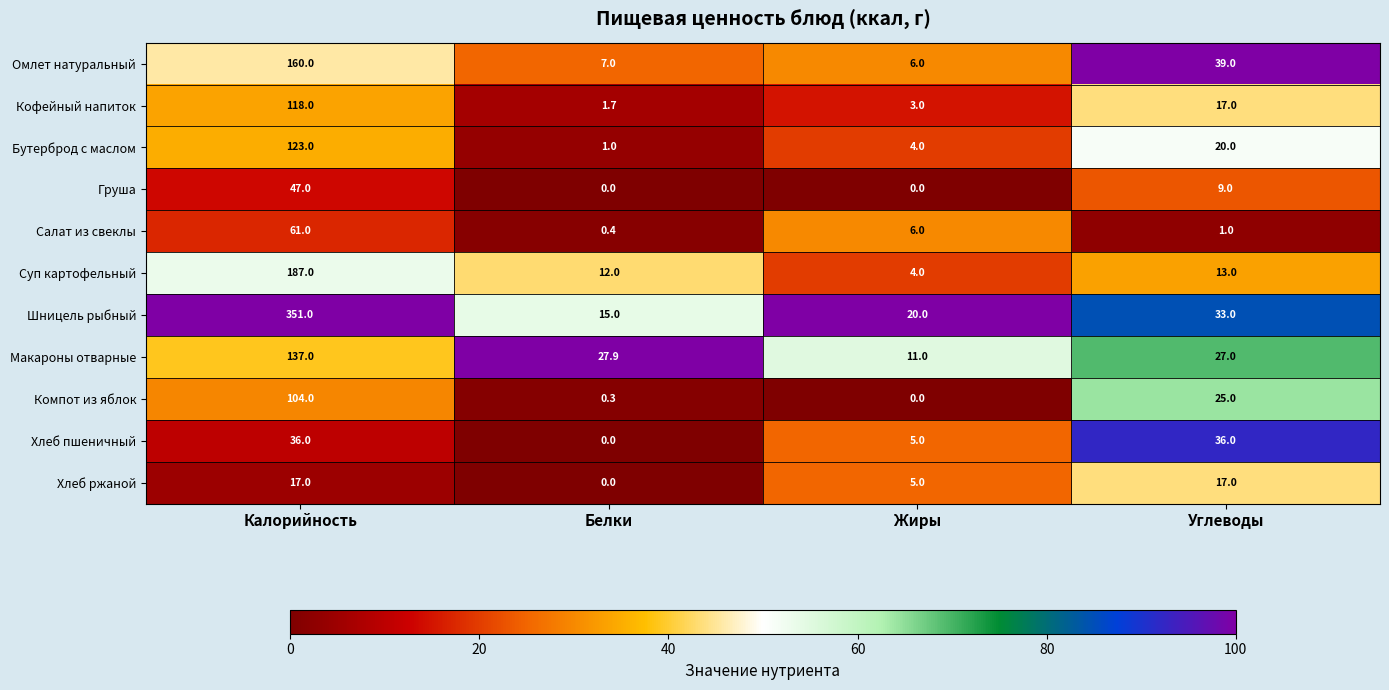

The Салат из свеклы series shows 32.5 at Калорийность. True or false?

False